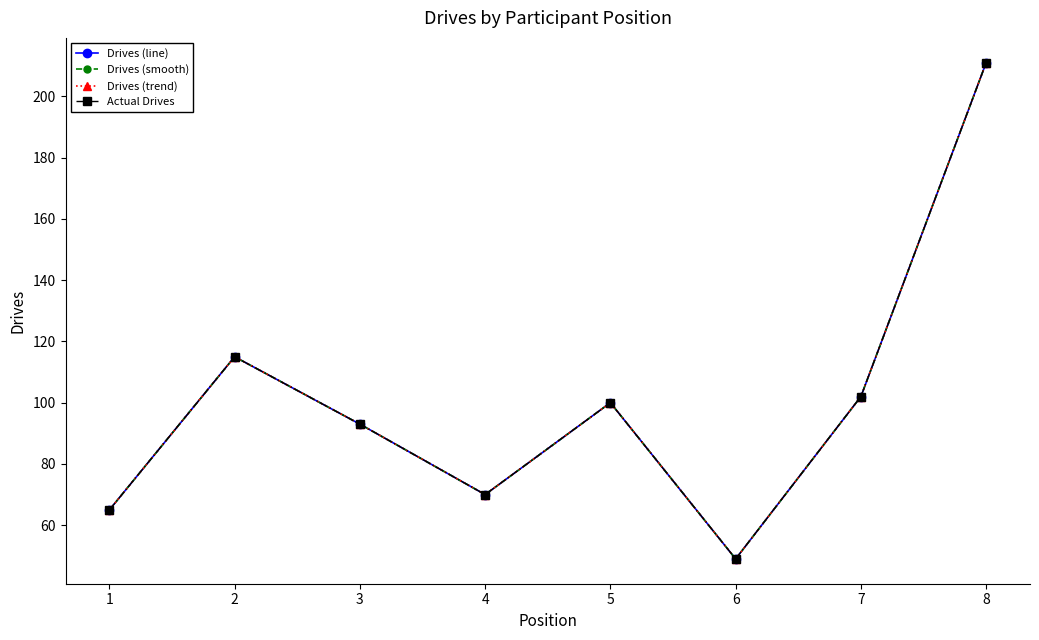

True or false: Drives (trend) has a value of 13 at 6.

False